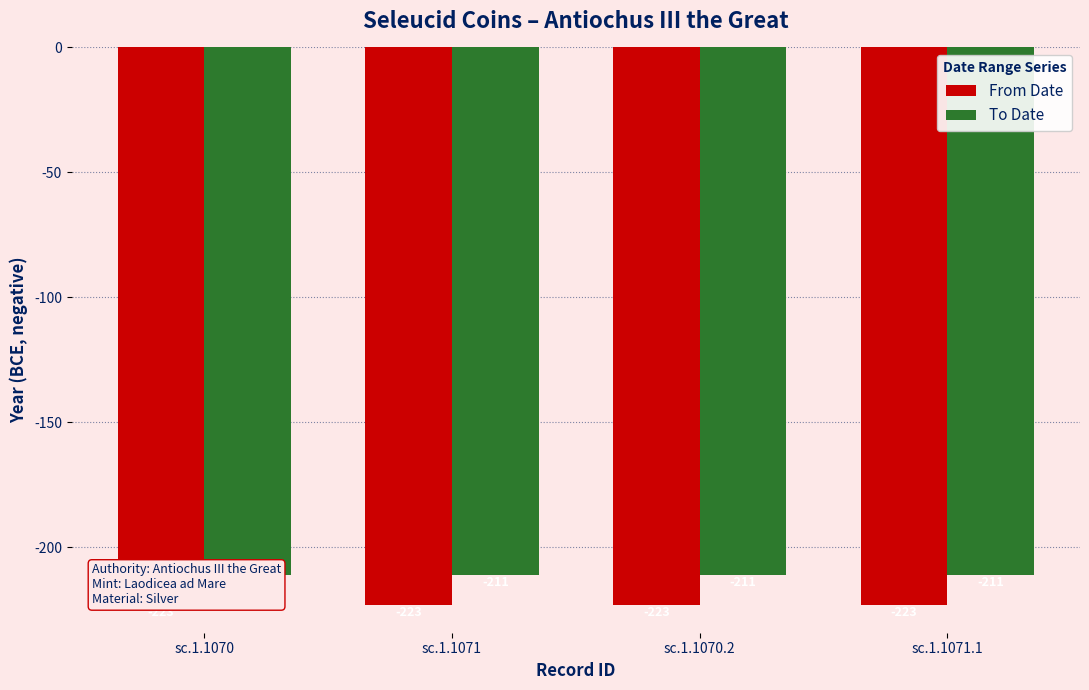

List the labels in order of To Date value, largest first.

sc.1.1070, sc.1.1071, sc.1.1070.2, sc.1.1071.1